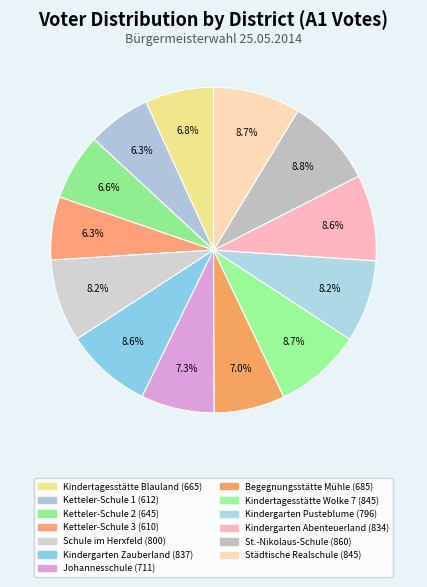

What is the ratio of the value at Ketteler-Schule 2 to the value at Kindertagesstätte Blauland?

1.0